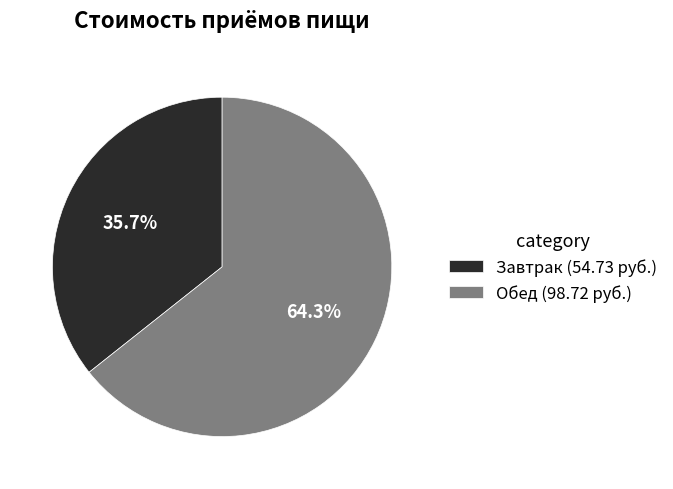

True or false: Обед accounts for 64% of the total.

True